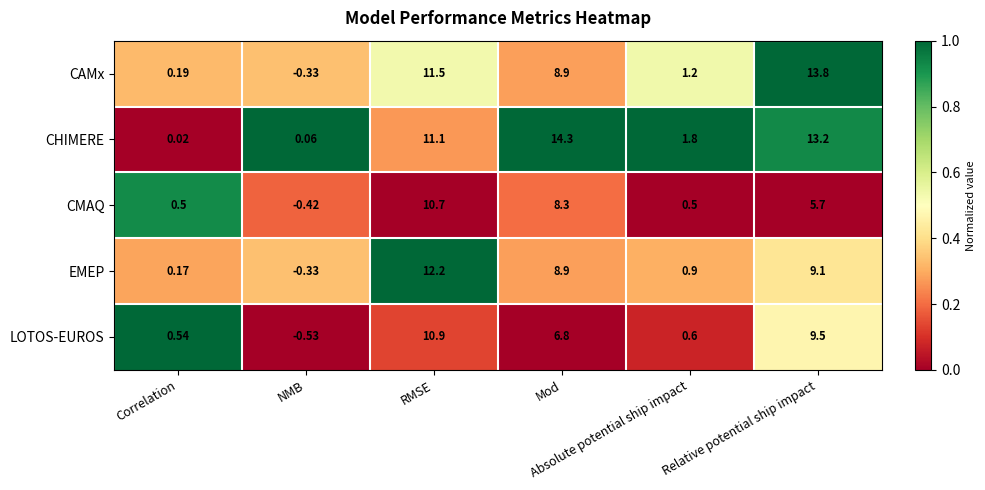

Which series has the largest total across all categories?

CHIMERE